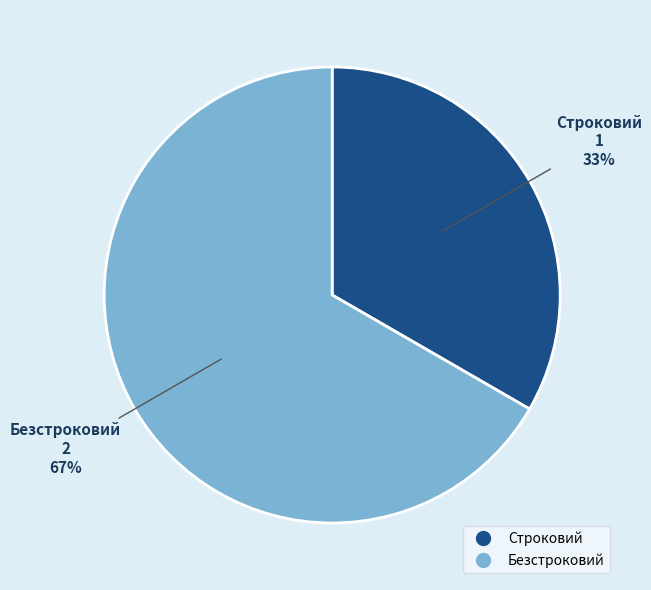

Is it true that Строковий is 21% of the pie?

False